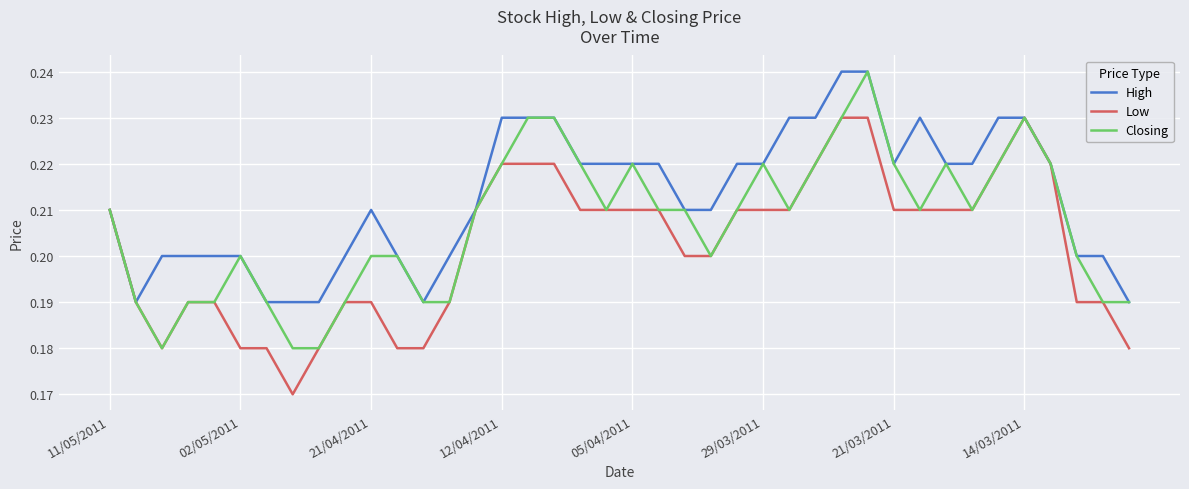

List the series in order of their overall mean, highest first.

High, Closing, Low